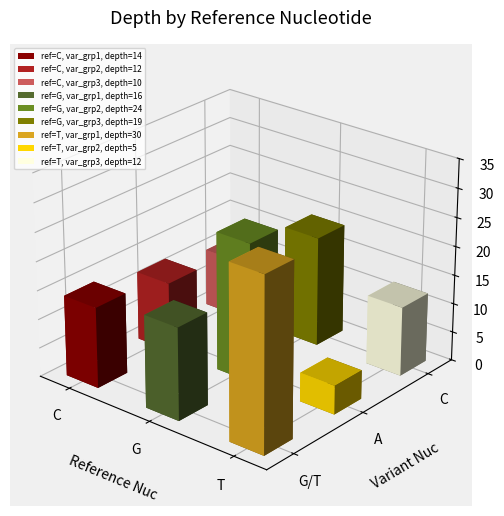

Reading left to right, list all the values displayed in this chart.

C: C=14	G=12	T=10
G: C=16	G=24	T=19
T: C=30	G=5	T=12